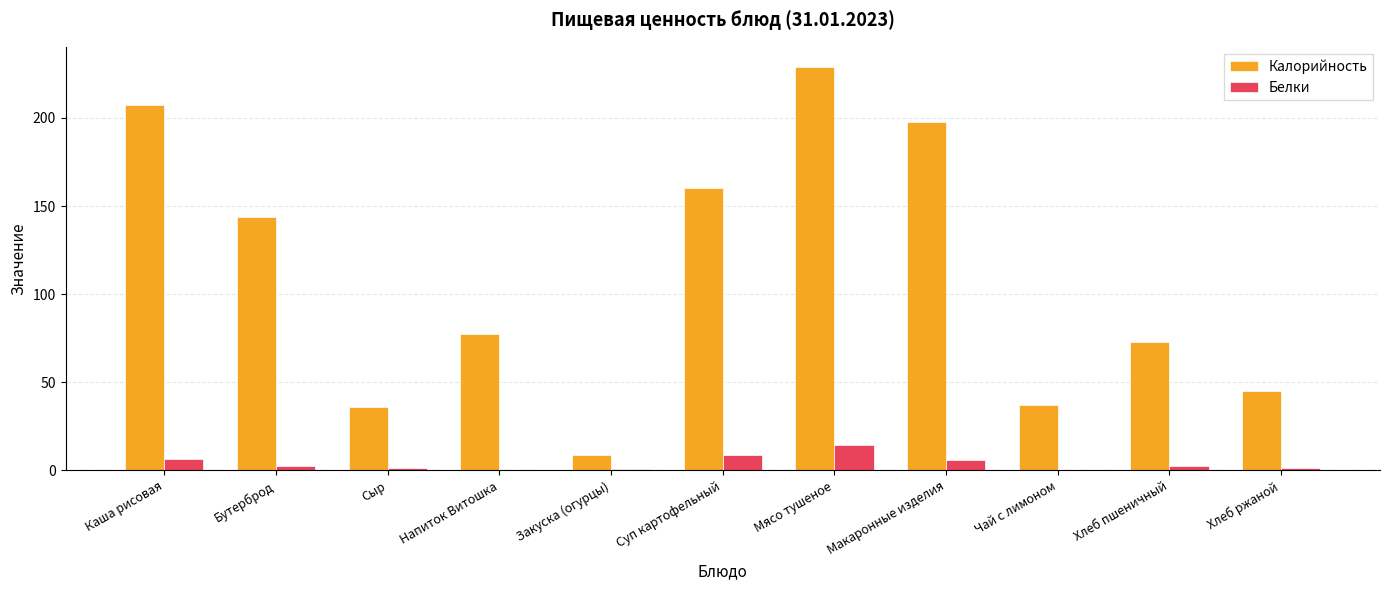

The Калорийность series shows 39.6 at Суп картофельный. True or false?

False